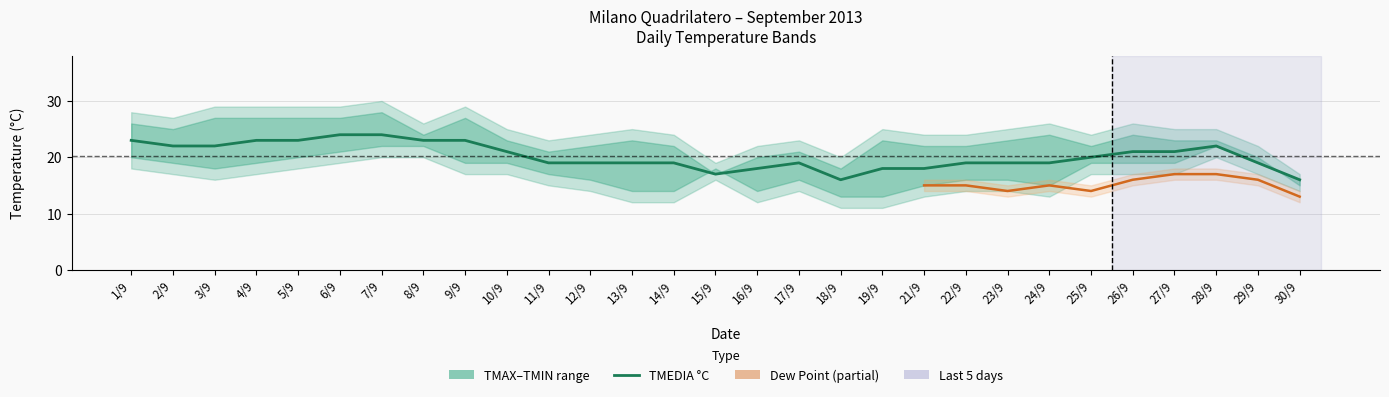

How many distinct data groups are displayed?

4